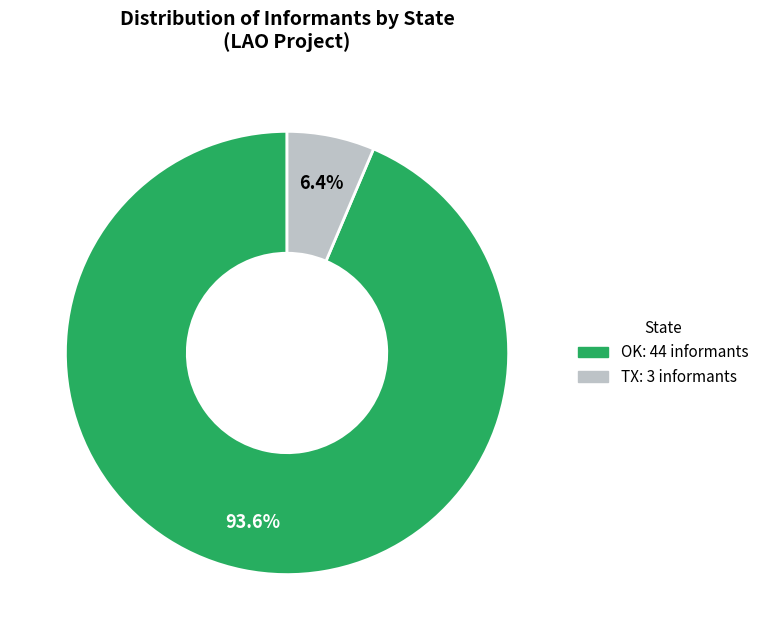

What percentage do OK and TX together represent?

100.0%